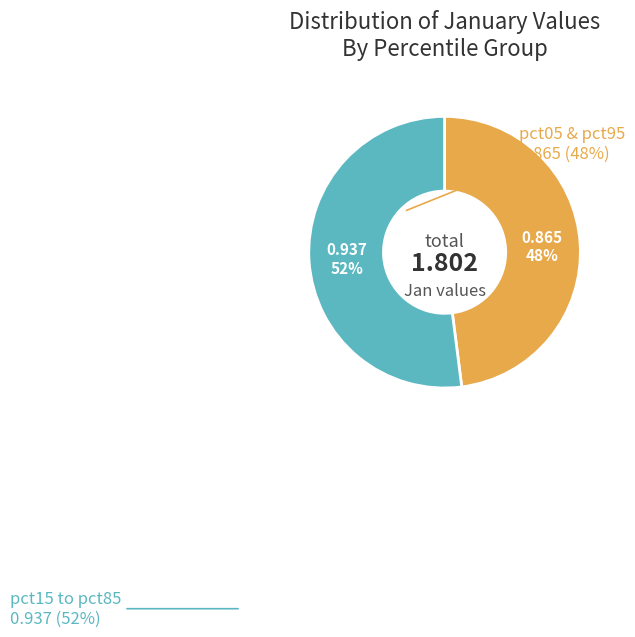

Do pct15 to pct85 and pct05 & pct95 together represent more than half of the pie?

Yes